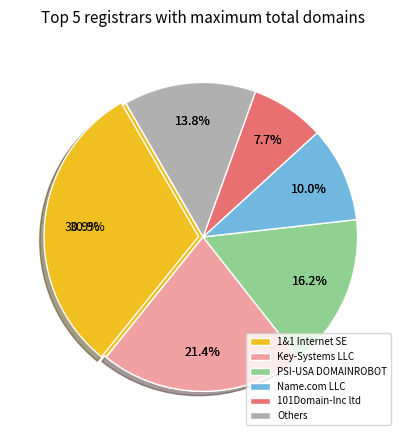

Is it true that 101Domain-Inc ltd is 1% of the pie?

False